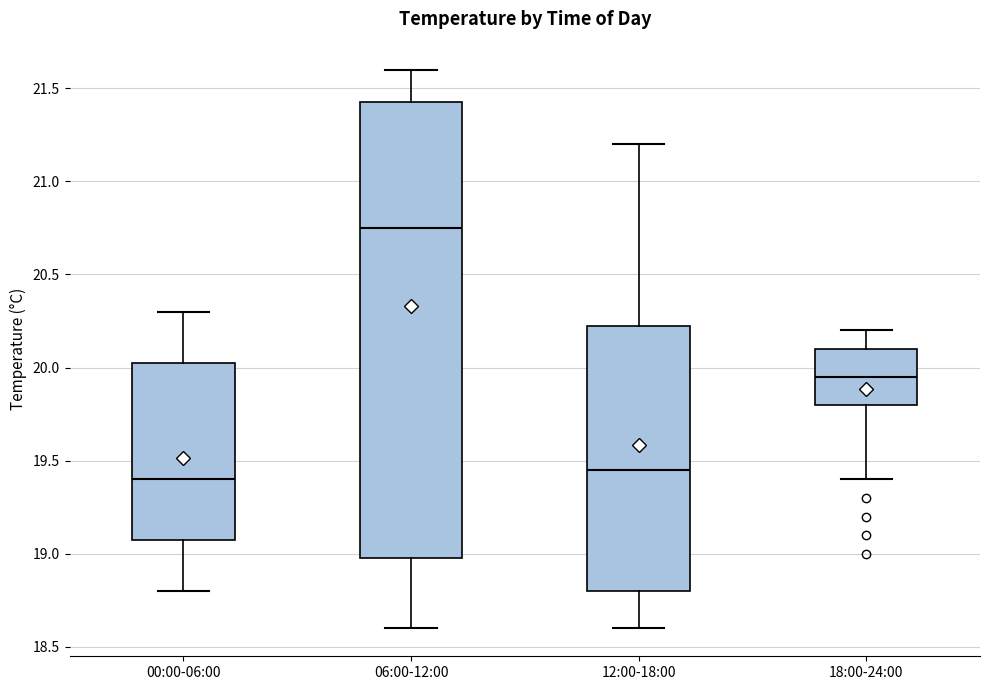

Reading left to right, transcribe this box plot: for each box, give where its median line is, the range the box spans, and where its two whiskers end, as read against the y-axis. The values are not printed on the chart, so give them approximately, as read against the axis.

00:00-06:00: median 19.40, box 19.10 to 20.05, whiskers 18.80 to 20.30
06:00-12:00: median 20.75, box 19.00 to 21.45, whiskers 18.60 to 21.60
12:00-18:00: median 19.45, box 18.80 to 20.25, whiskers 18.60 to 21.20
18:00-24:00: median 19.95, box 19.80 to 20.10, whiskers 19.40 to 20.20